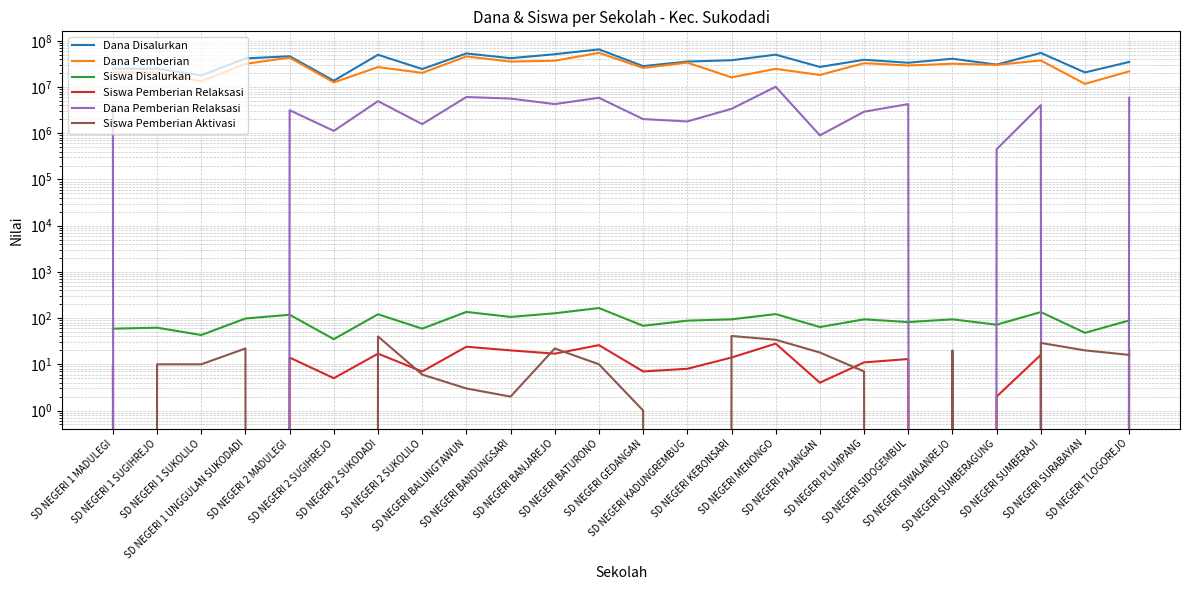

True or false: Dana Pemberian and Dana Disalurkan intersect in this chart.

False